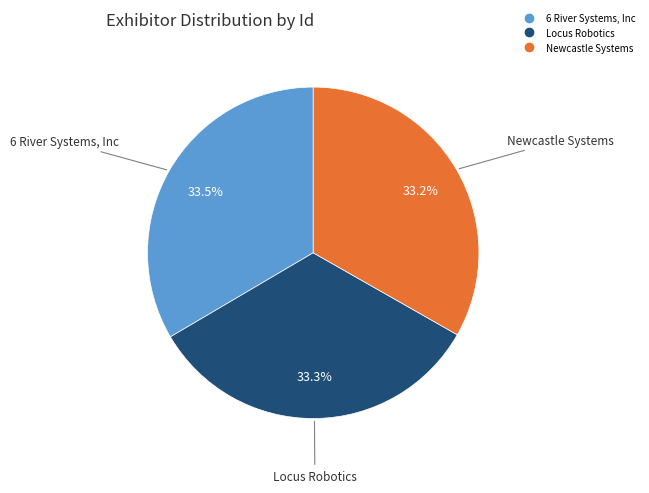

Do Locus Robotics and Newcastle Systems together represent more than half of the pie?

Yes